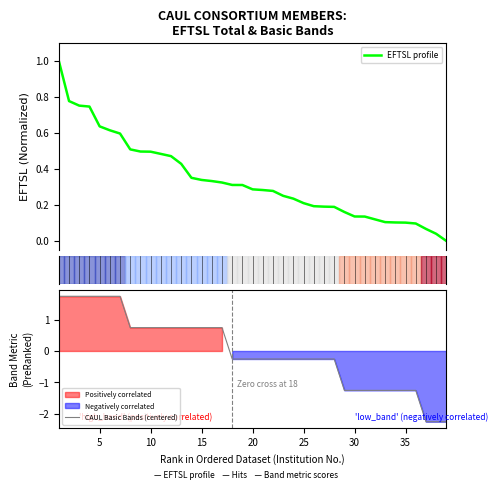

What is the greatest value displayed?

1.7